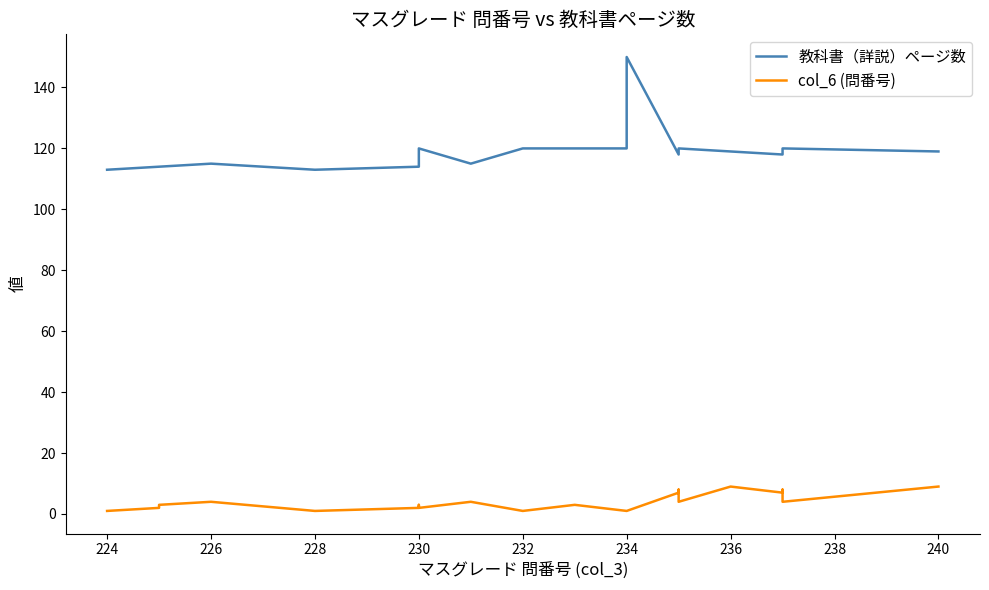

Is it true that 教科書（詳説）ページ数 equals 32 at 238?

False